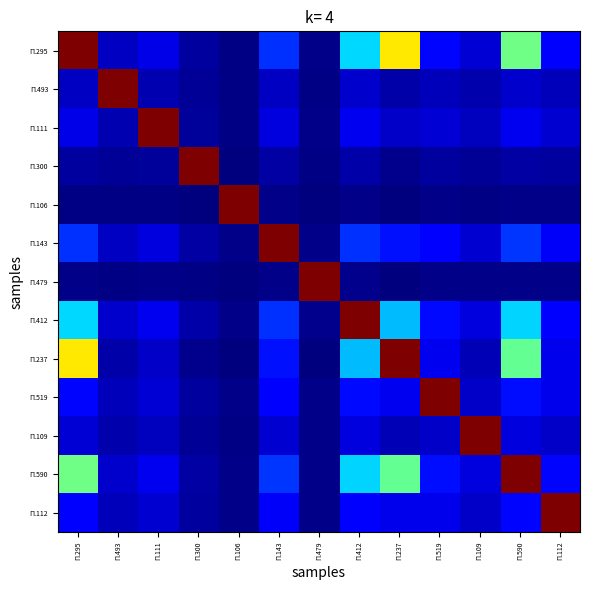

How many distinct data groups are displayed?

13